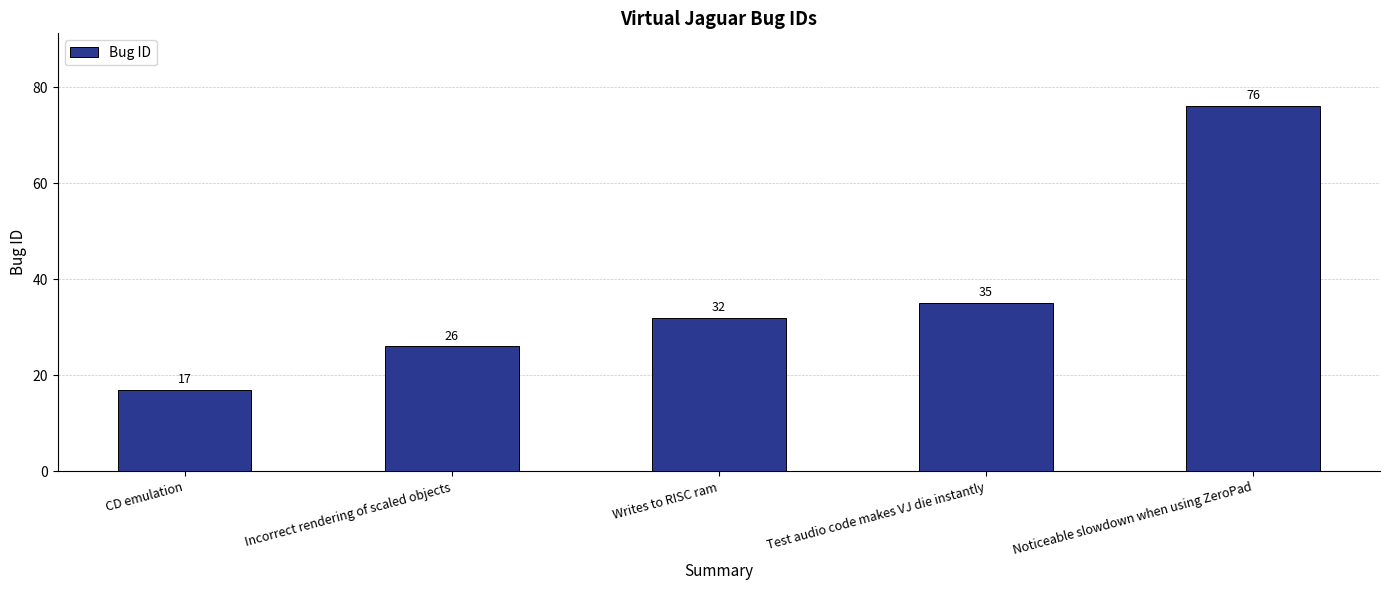

What is the label of the 2nd bar from the left?

Incorrect rendering of scaled objects